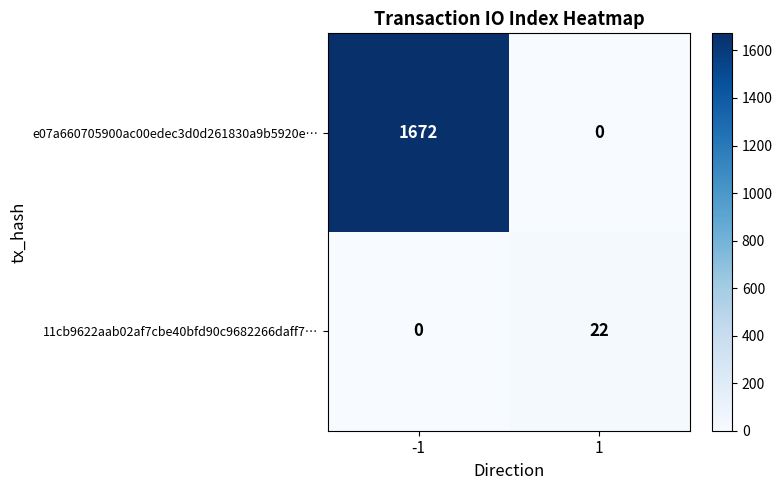

What is the sum of the e07a660705900ac00edec3d0d261830a9b5920e… values at 1 and -1?

1672